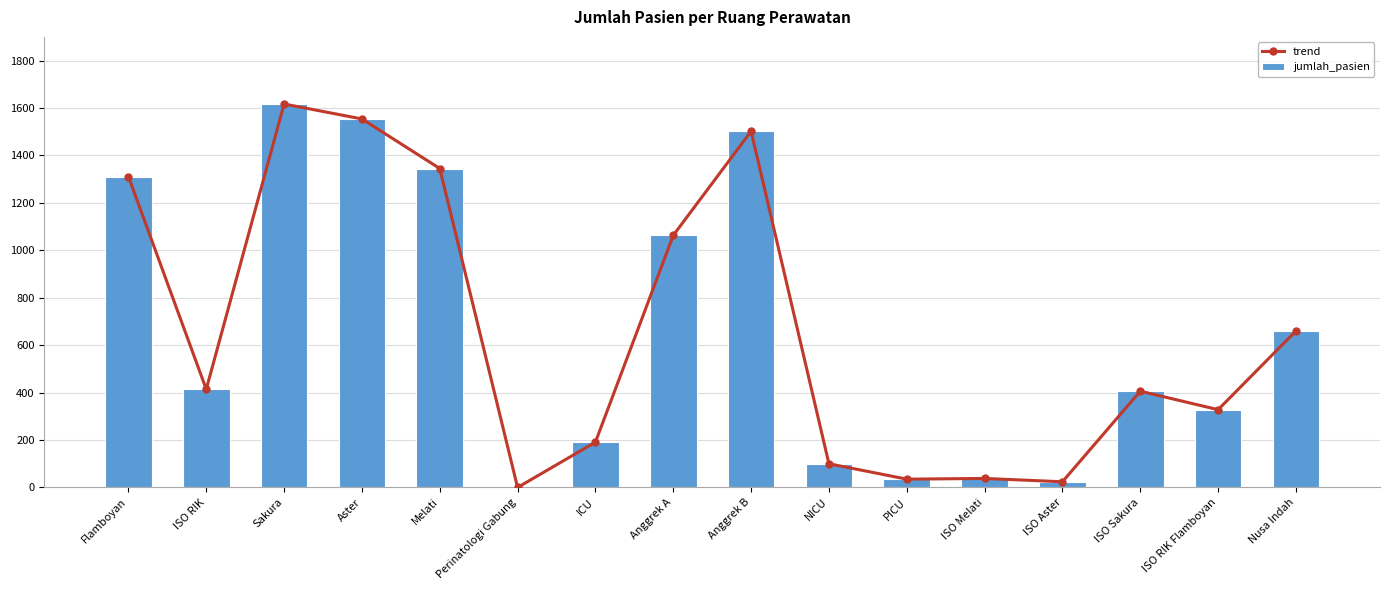

What is the average value of the trend series?

662